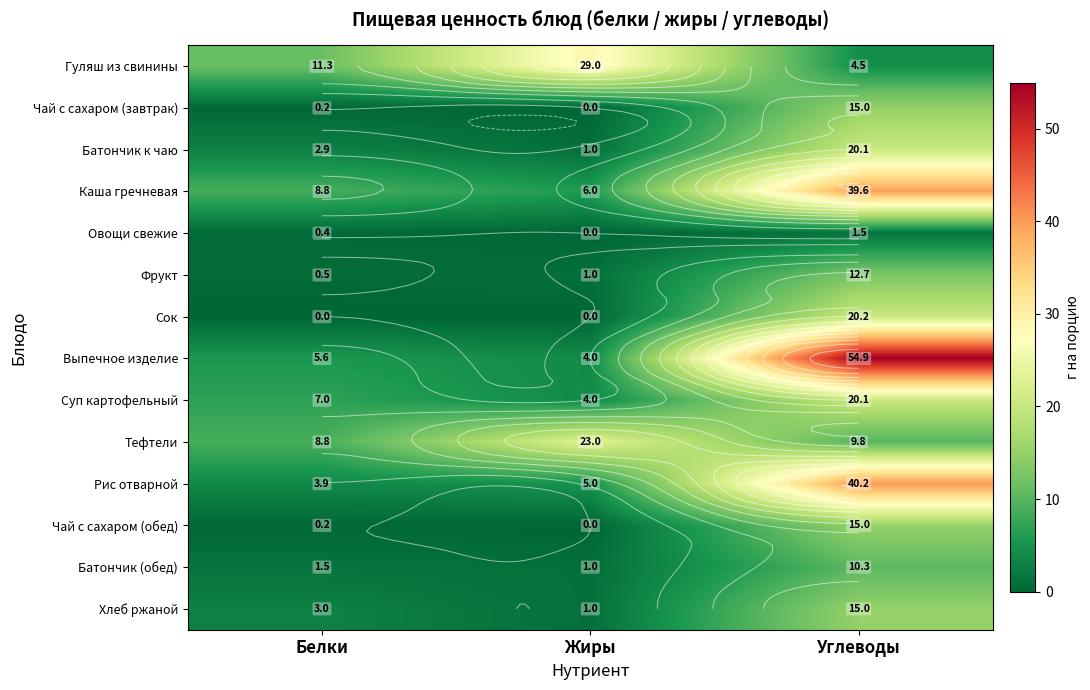

At which label does Тефтели reach its peak?

Жиры